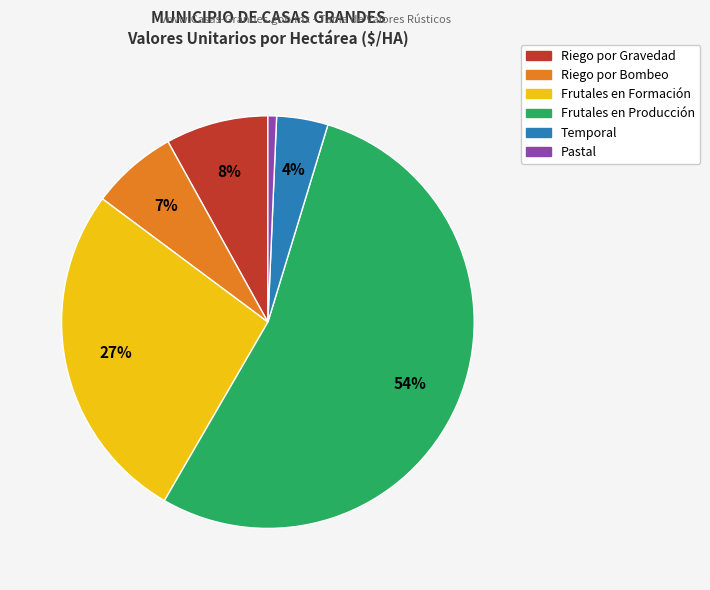

To the nearest percent, what percentage of the pie is Riego por Gravedad?

8%